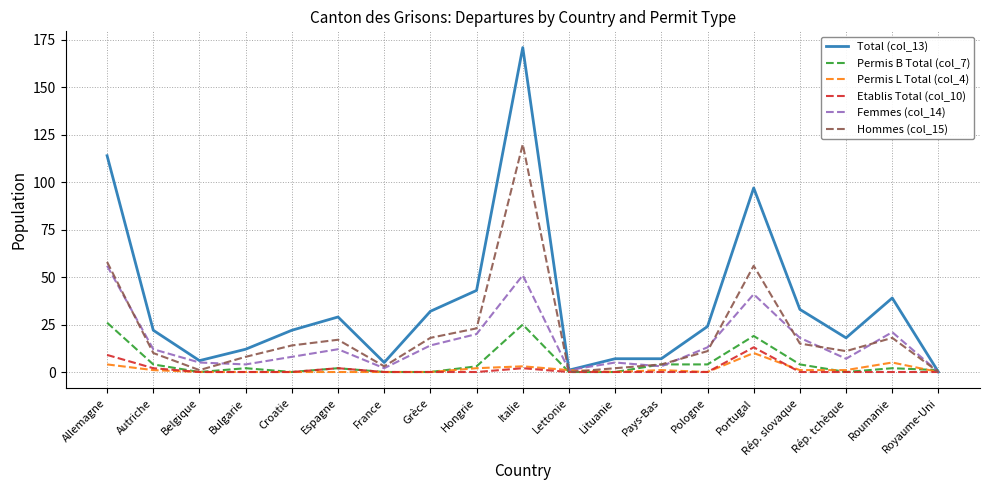

Count the number of categories in the chart.

19